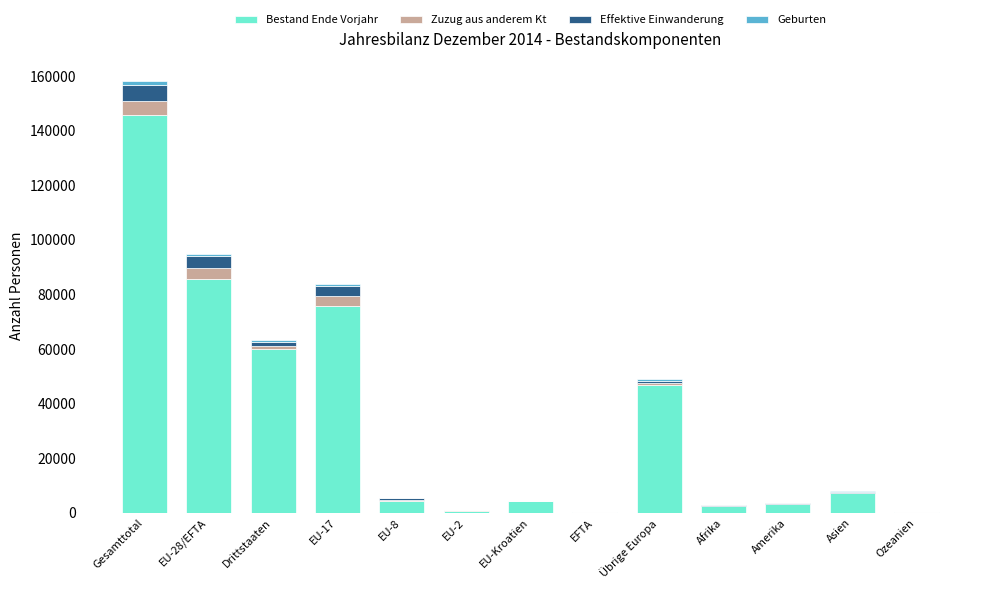

Count the number of categories in the chart.

13